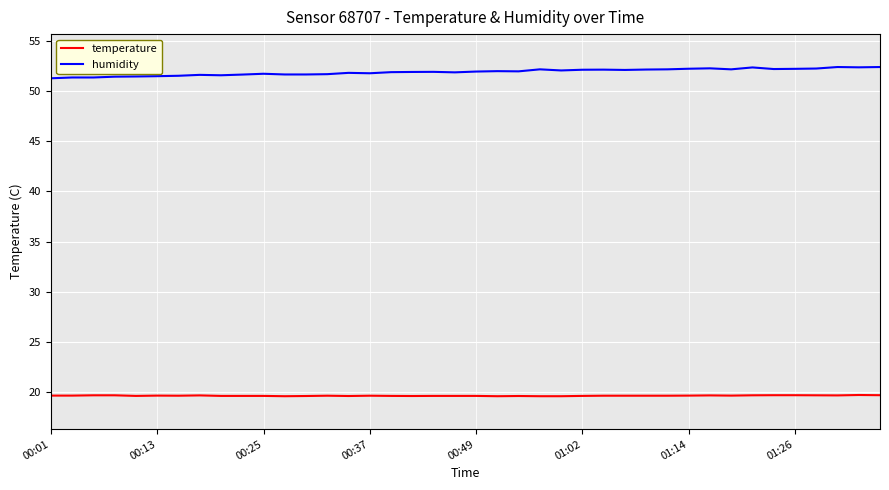

What is the sum of all humidity values?

2075.6